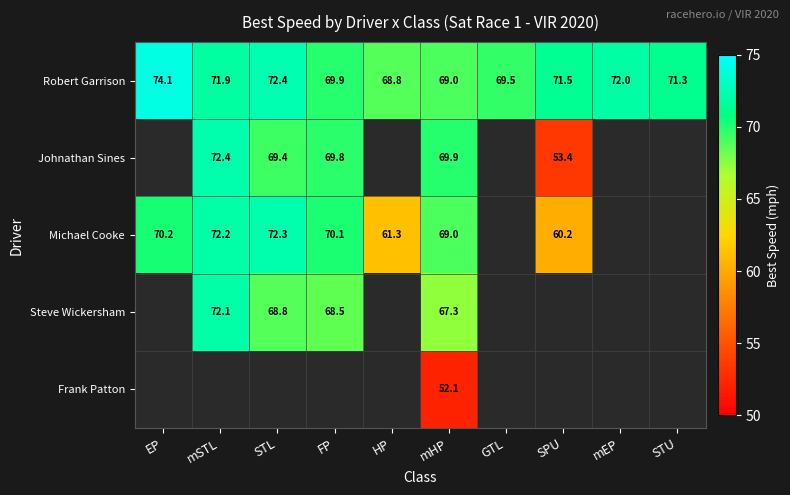

Where does the Robert Garrison series first go above 71?

EP